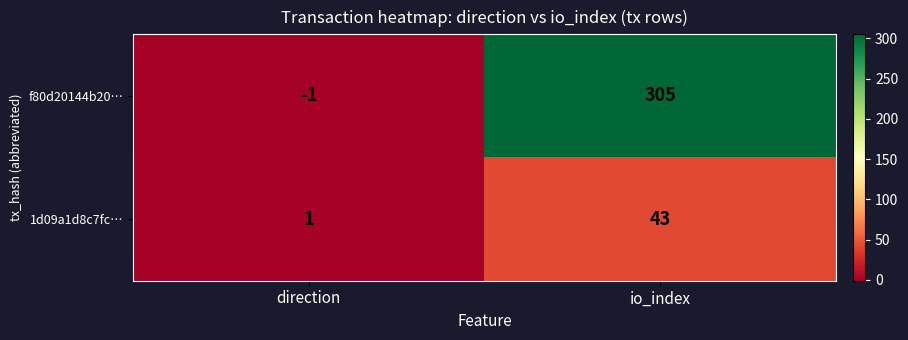

What is the spread (max minus min) of values at io_index?

262